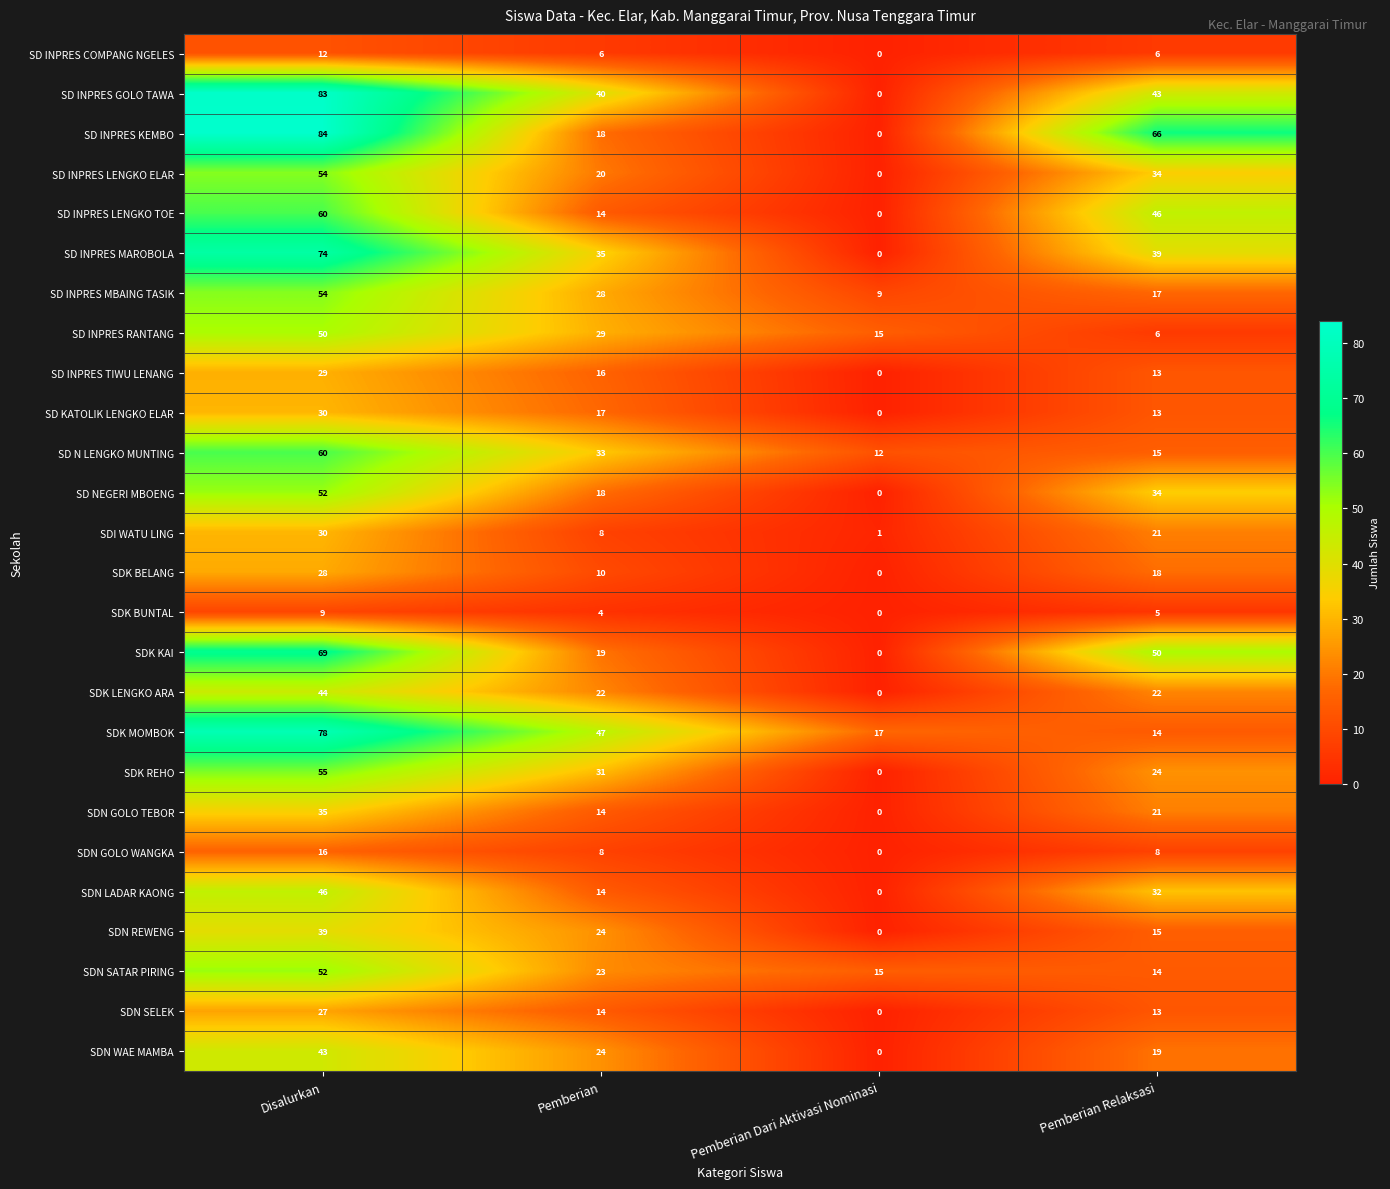

What is the approximate value of SD INPRES COMPANG NGELES at Pemberian, to the nearest 10?

10